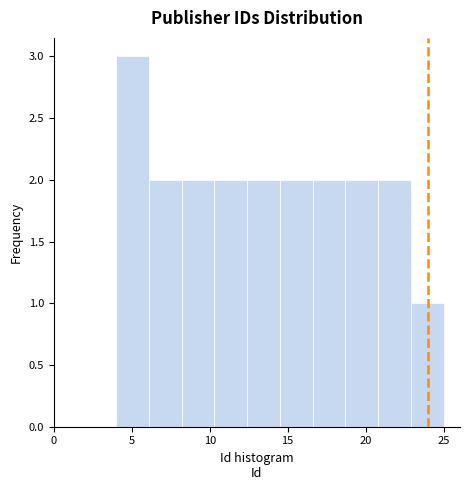

How tall is the bar that spans 4.0 to 6.1 on the x-axis? Neither the bar edges nor the heights are printed on the chart, so give them approximately, as read against the axes.

3